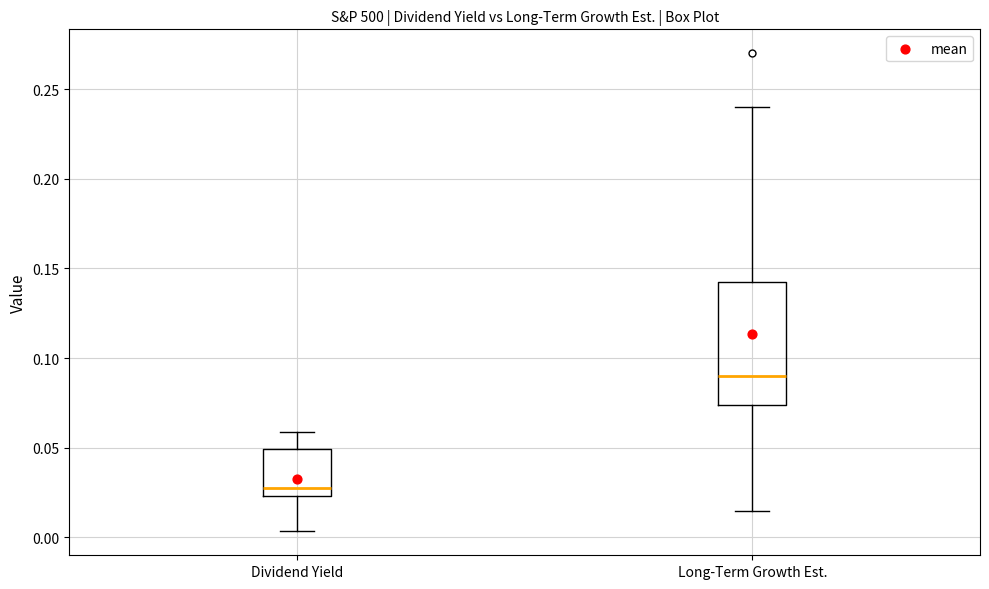

Reading left to right, read every box against the y-axis: the position of its median line, the range the box covers, and the ends of its whiskers. The values are not printed on the chart, so give them approximately, as read against the axis.

Dividend Yield: median 0.030, box 0.025 to 0.050, whiskers 0.005 to 0.060
Long-Term Growth Est.: median 0.090, box 0.075 to 0.145, whiskers 0.015 to 0.240